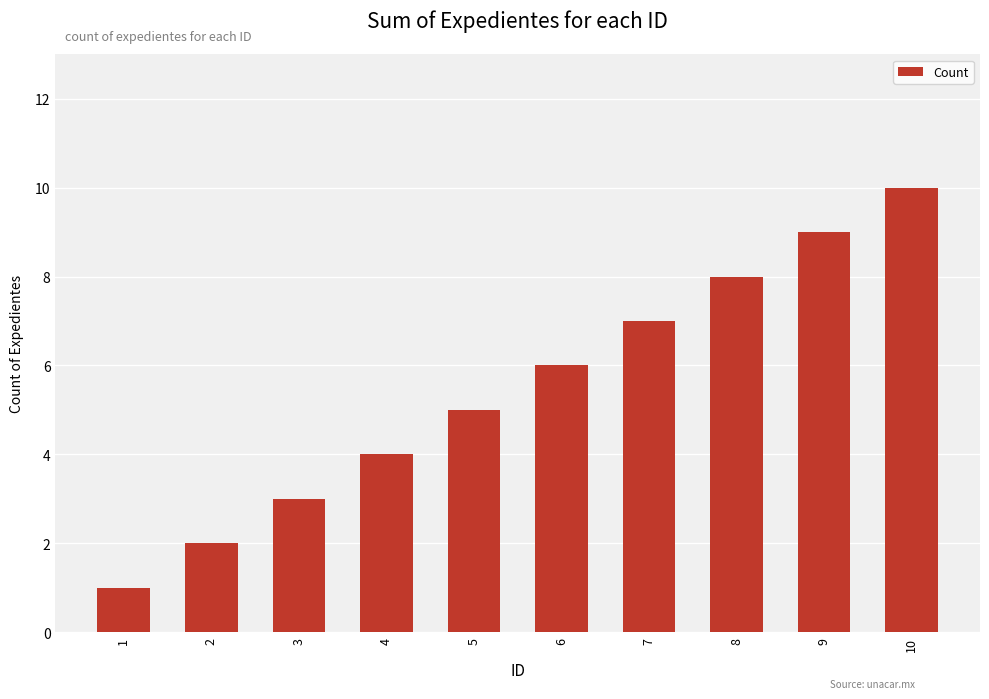

How many values are below 6?

5